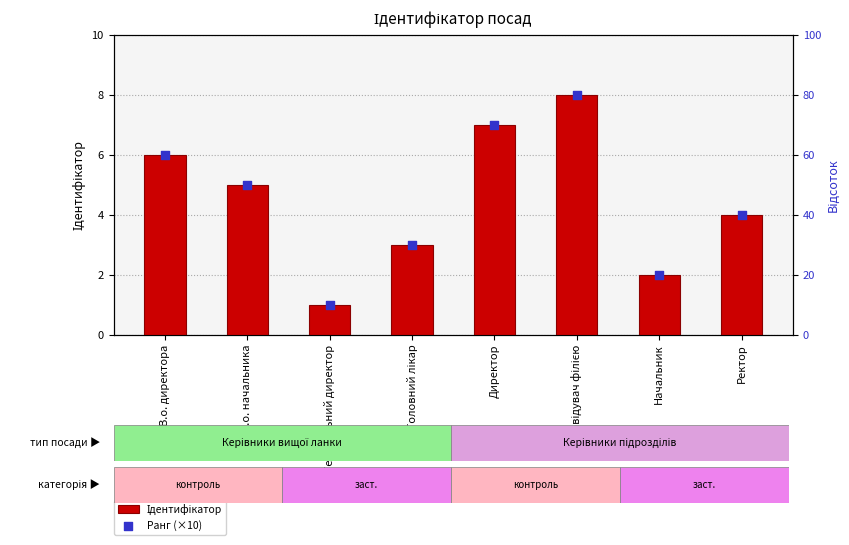

At which category is the sum across all series the highest?

Завідувач філією